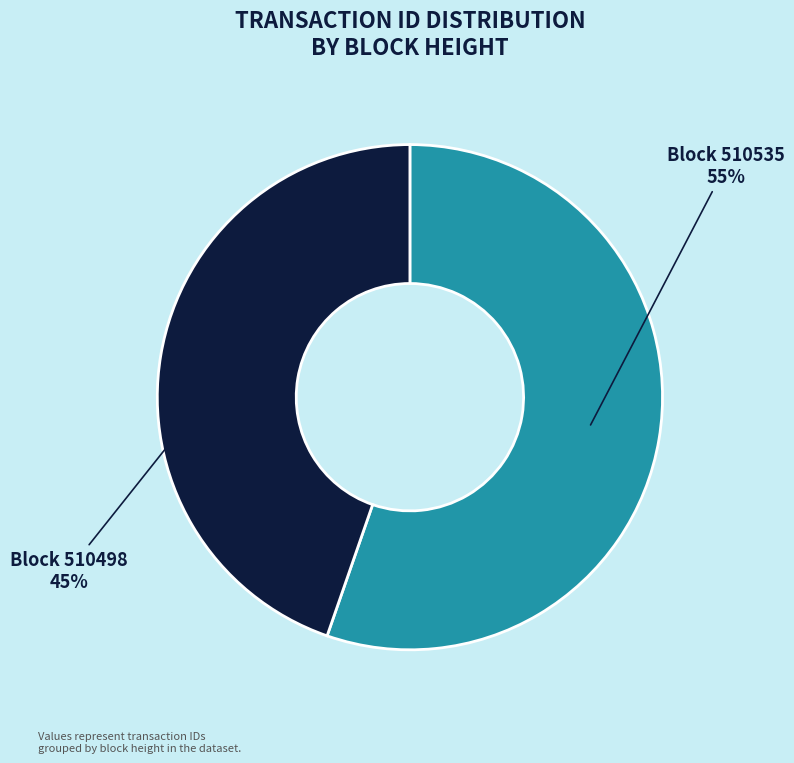

To the nearest percent, what is the average slice percentage?

50%